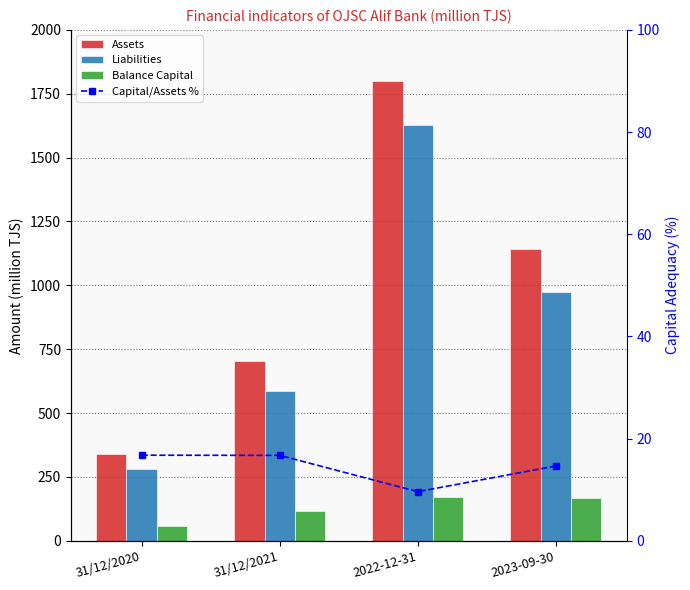

What is the sum of the Balance Capital values at 2023-09-30 and 31/12/2021?

284.8